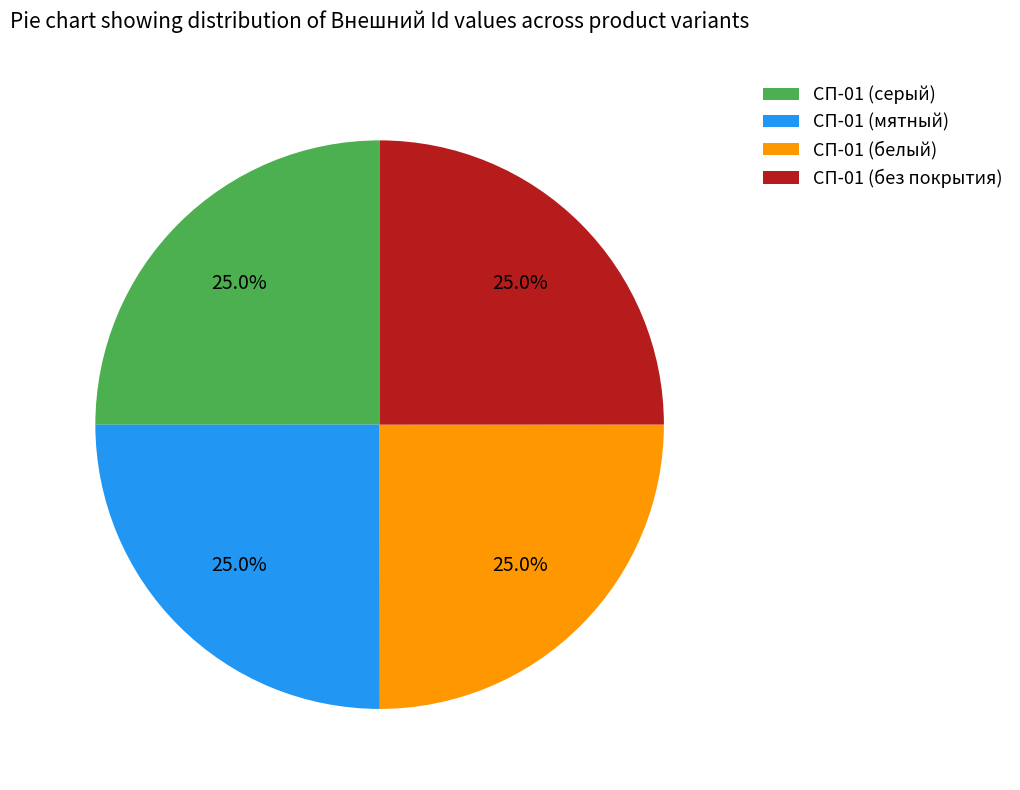

What is the ratio of the value at СП-01 (белый) to the value at СП-01 (серый)?

1.0